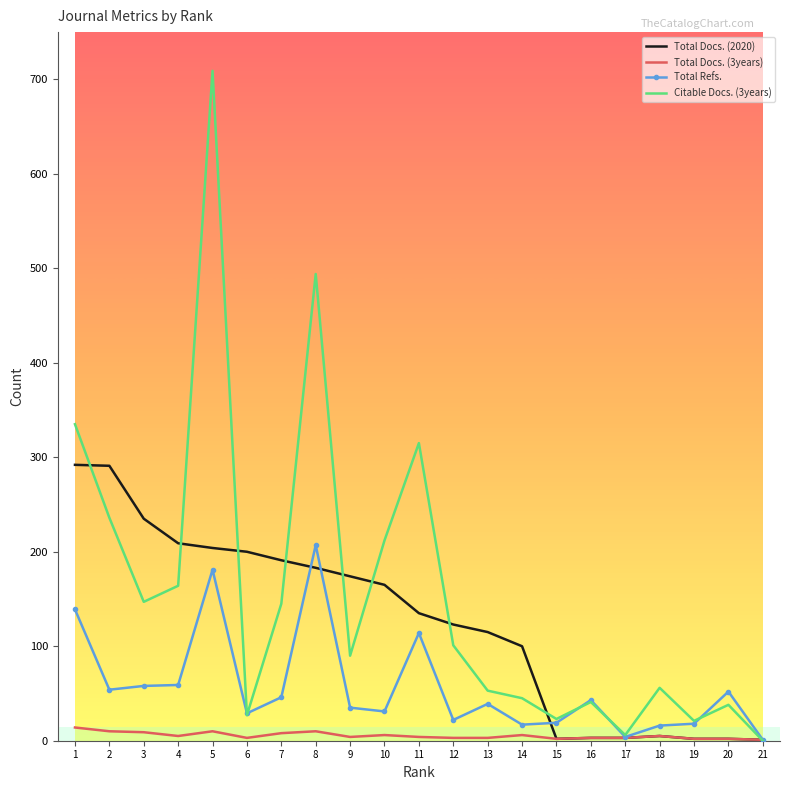

True or false: Citable Docs. (3years) has a value of 147 at 3.

True